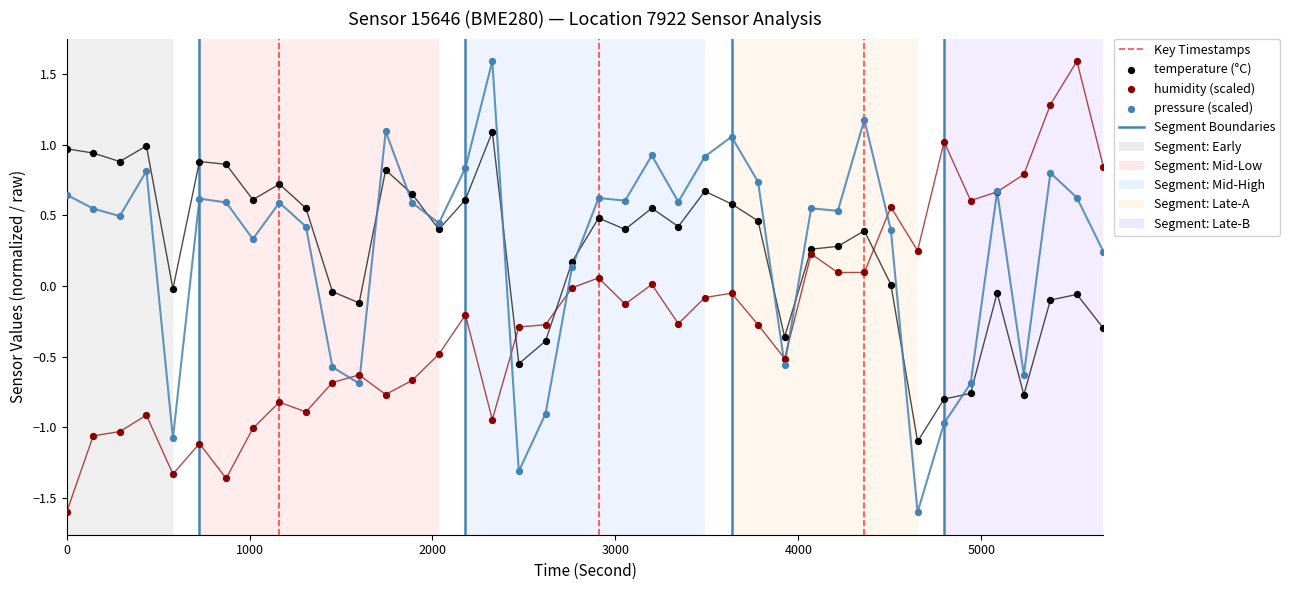

Which series has the largest total across all categories?

pressure